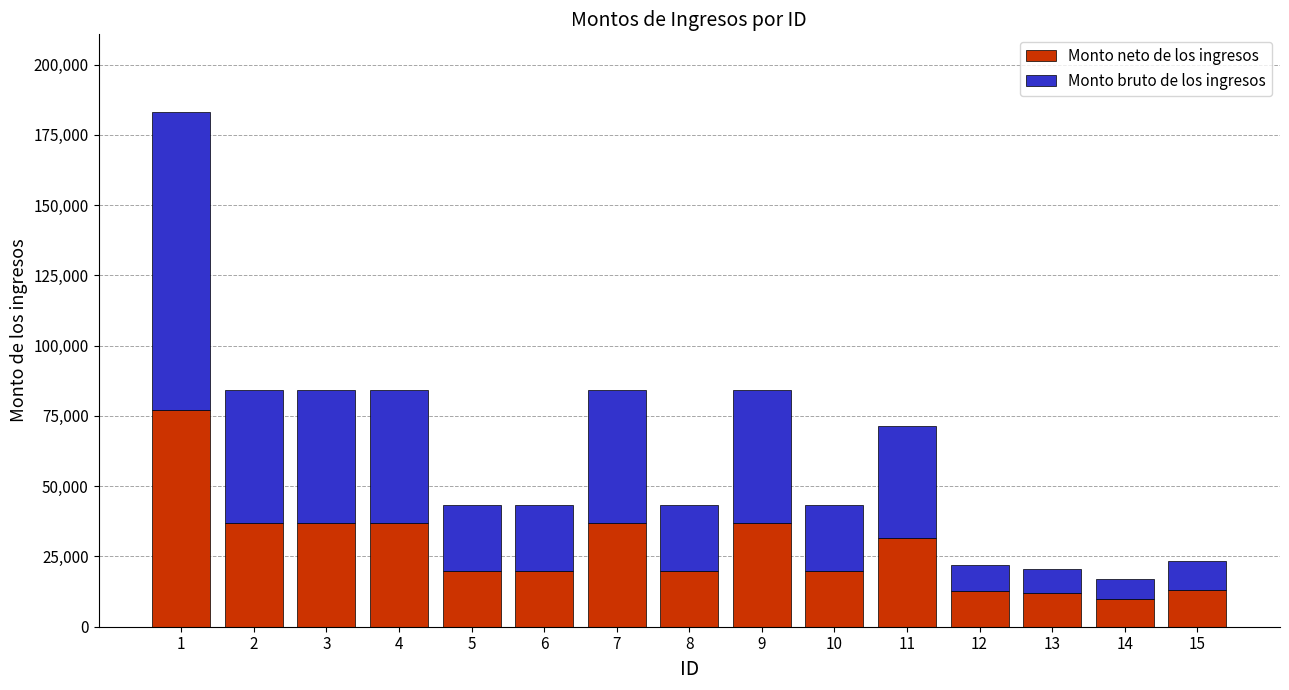

How many values in the Monto neto de los ingresos series exceed 19745?

11